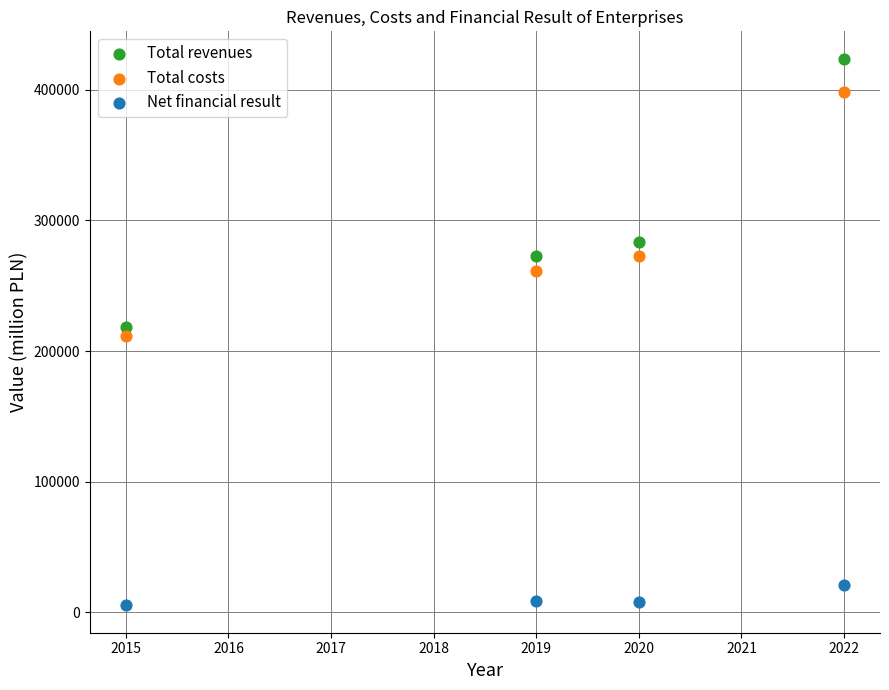

Which series contains the lowest Y value?

Net financial result